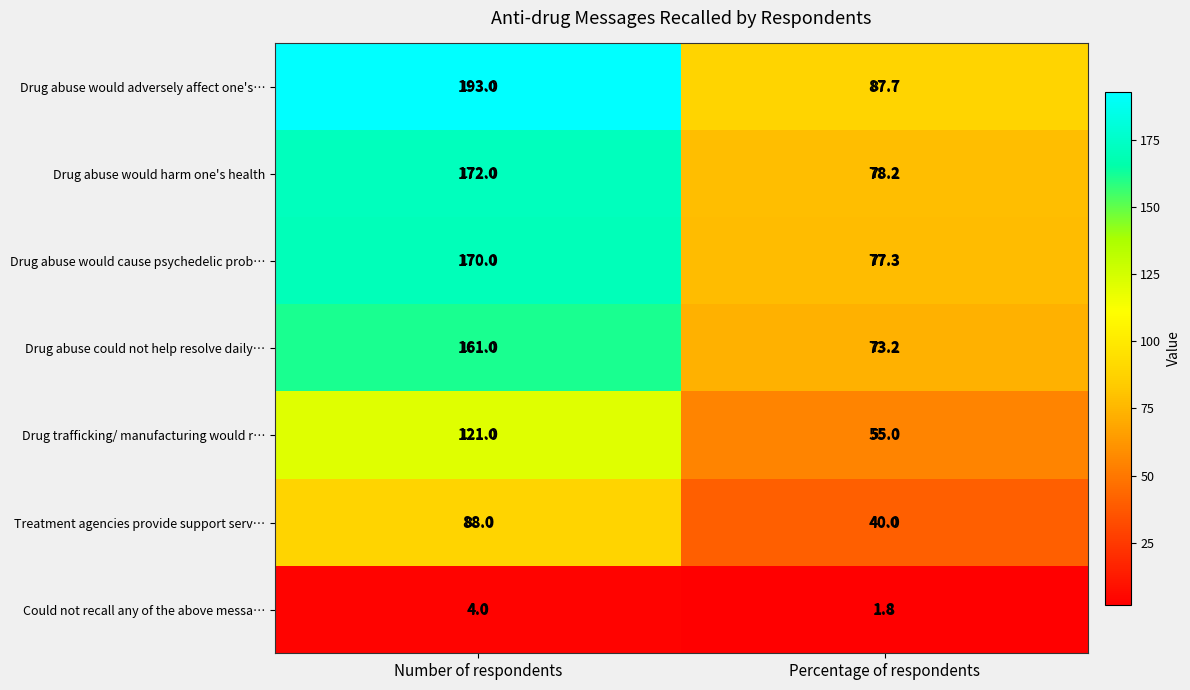

At Number of respondents, list the series in order from largest to smallest.

Drug abuse would adversely affect one's…, Drug abuse would harm one's health, Drug abuse would cause psychedelic prob…, Drug abuse could not help resolve daily…, Drug trafficking/ manufacturing would r…, Treatment agencies provide support serv…, Could not recall any of the above messa…